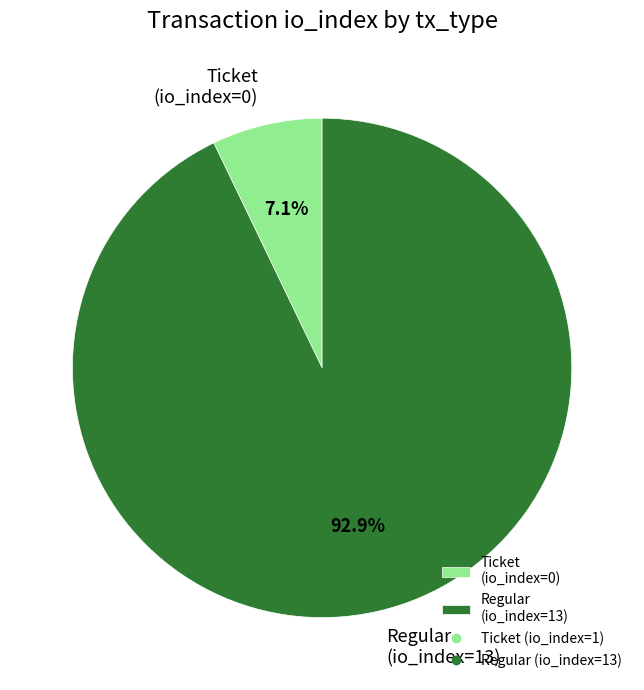

What percentage is the Regular (io_index=13) slice, to the nearest percent?

93%